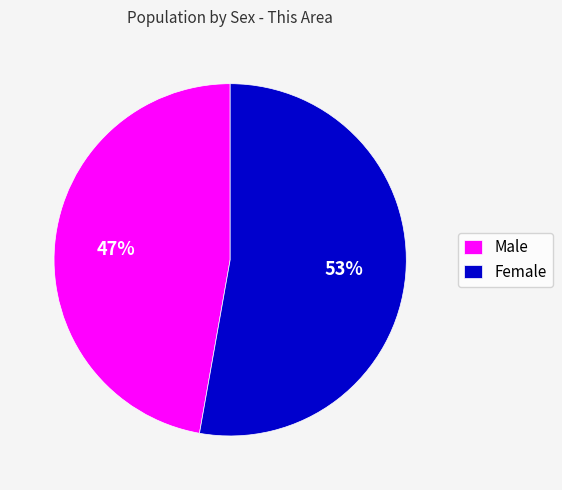

What is the smallest slice in the pie chart?

Male